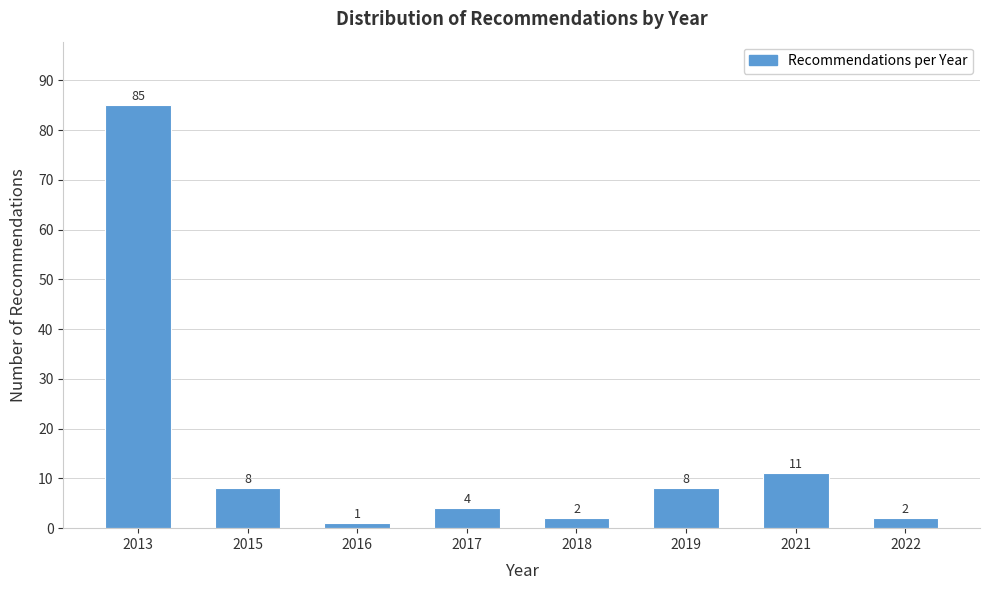

Reading right to left, what are all the values shown in this chart?

2022=2	2021=11	2019=8	2018=2	2017=4	2016=1	2015=8	2013=85